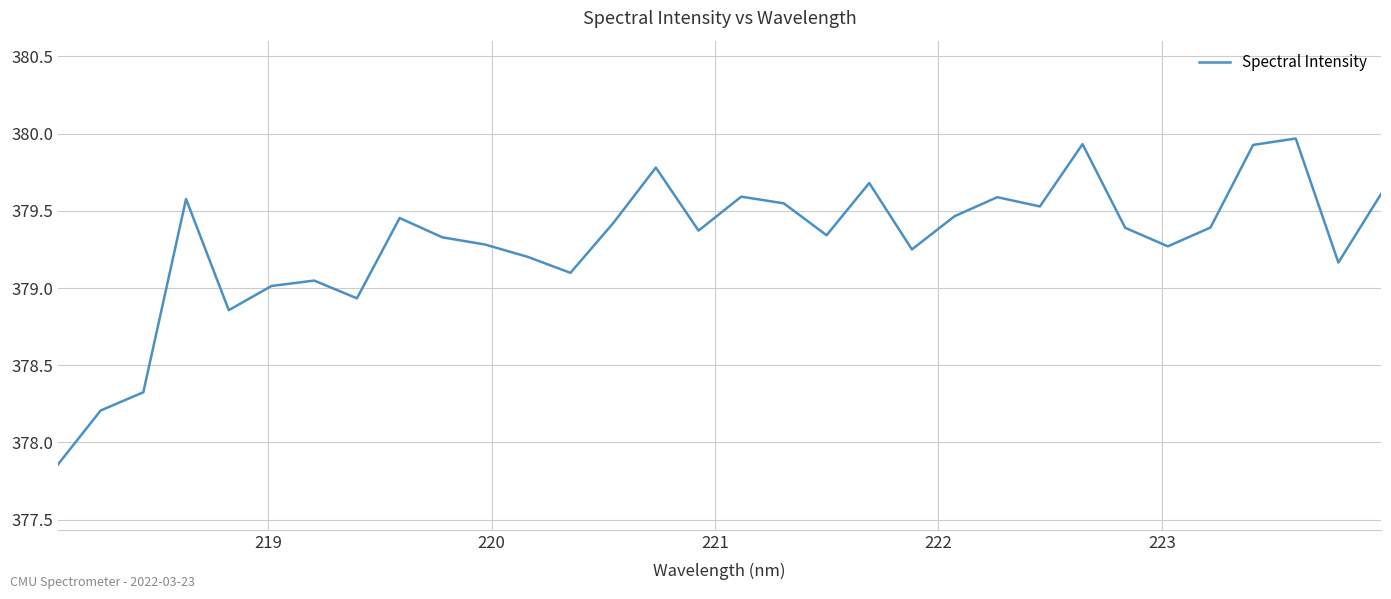

Count the number of data series in this chart.

1